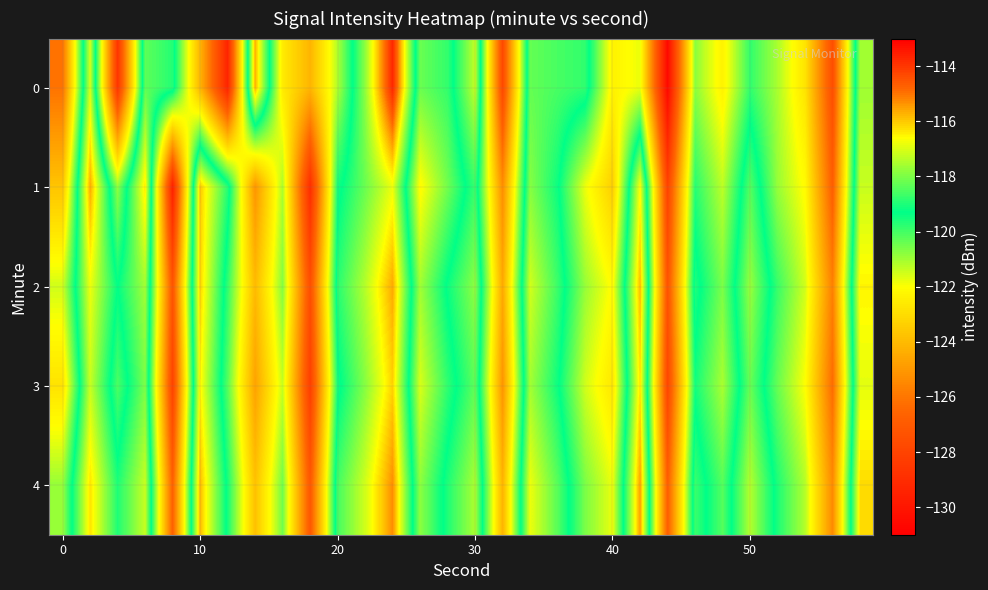

Rank the series by their maximum value, from lowest to highest.

3, 1, 2, 4, 0